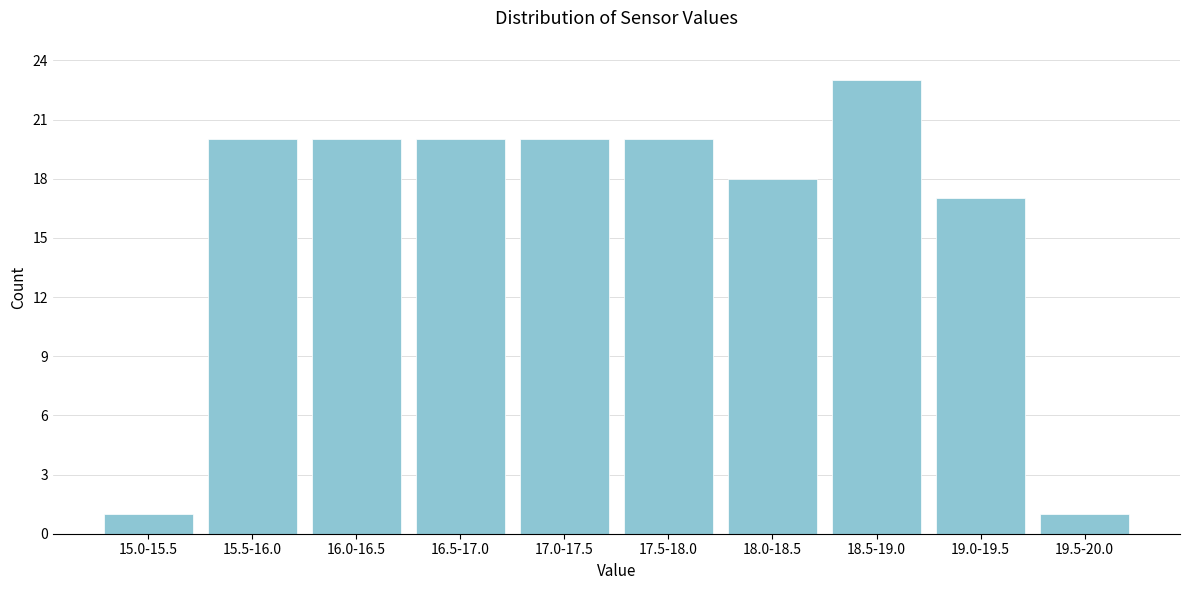

Reading left to right, transcribe all the data shown in this chart.

15.0-15.5=1	15.5-16.0=20	16.0-16.5=20	16.5-17.0=20	17.0-17.5=20	17.5-18.0=20	18.0-18.5=18	18.5-19.0=23	19.0-19.5=17	19.5-20.0=1